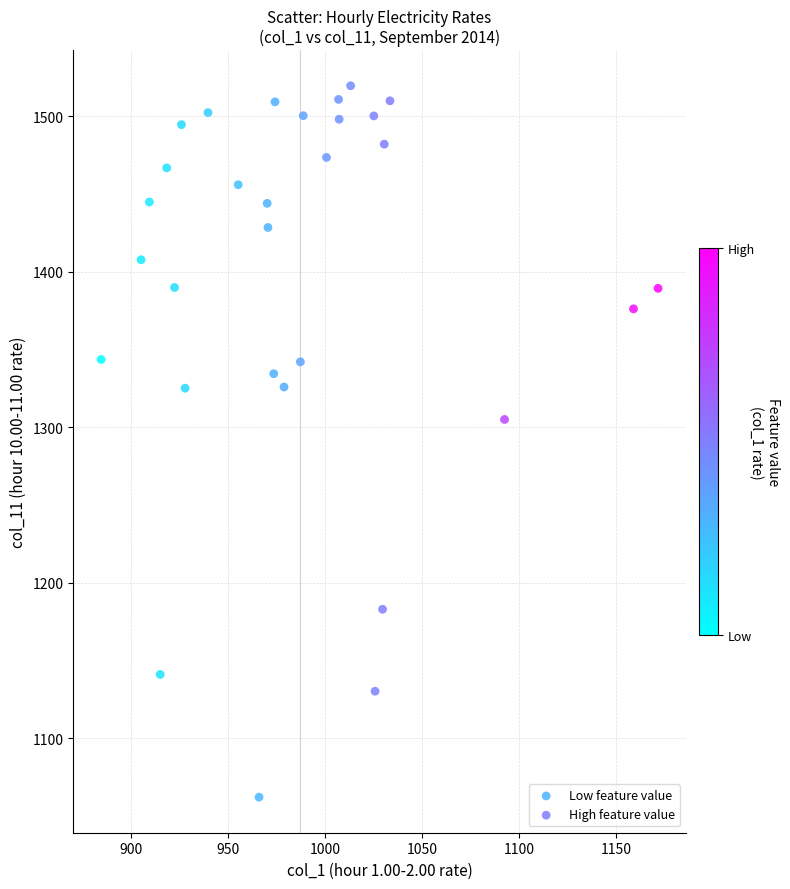

Which series has the largest Y range (max minus min)?

Low feature value